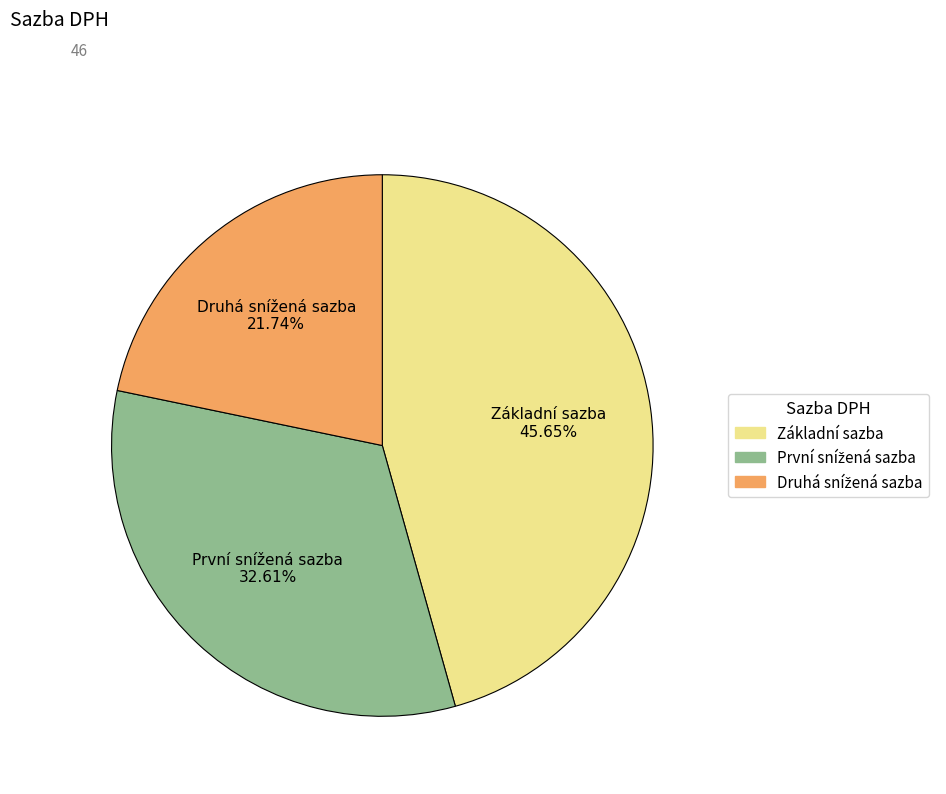

Which slice is the largest?

Základní sazba